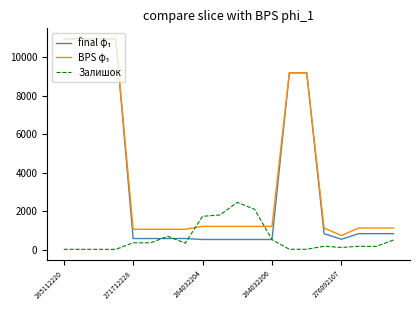

What is the highest value of the Залишок series?

2457.0